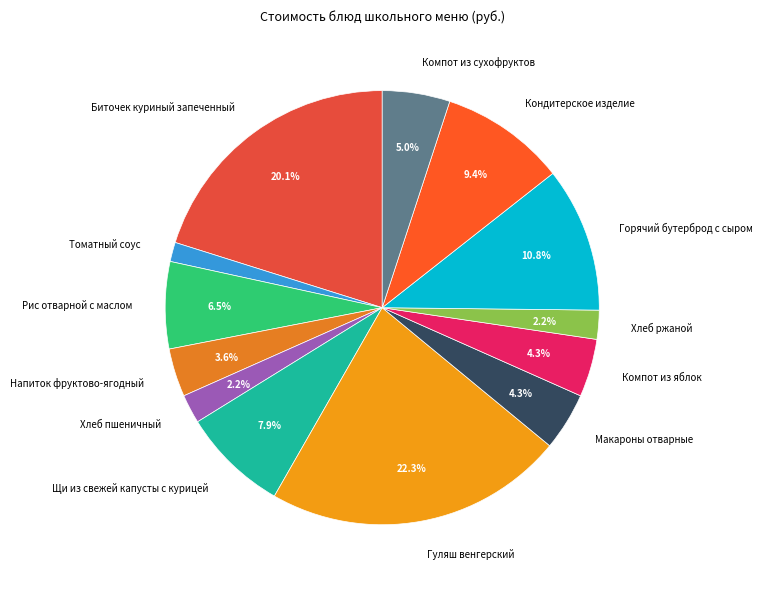

Count the number of slices in the pie.

13